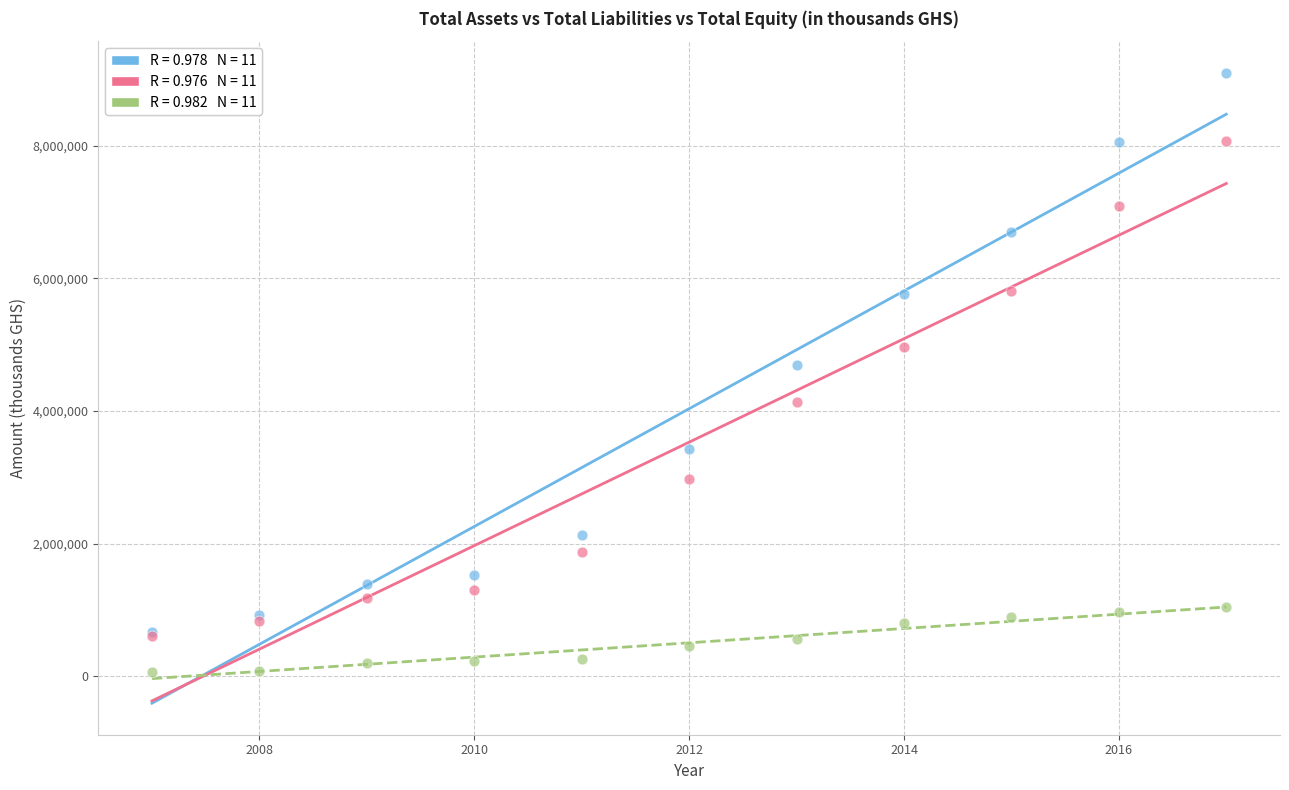

Across all series, what Y value is closest to 4581403?

4694261